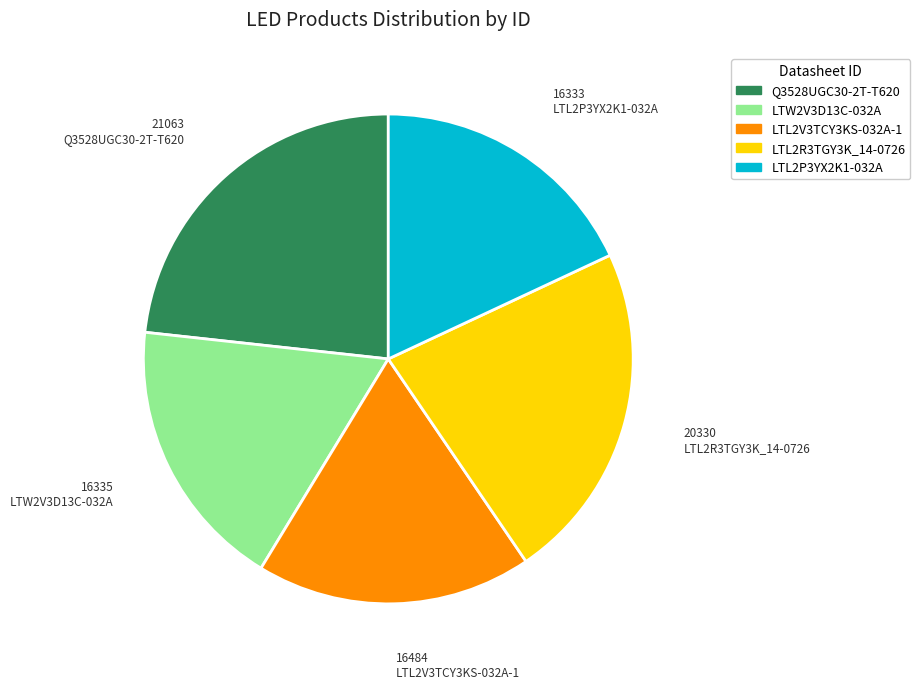

The LTW2V3D13C-032A slice represents 8% of the pie. True or false?

False